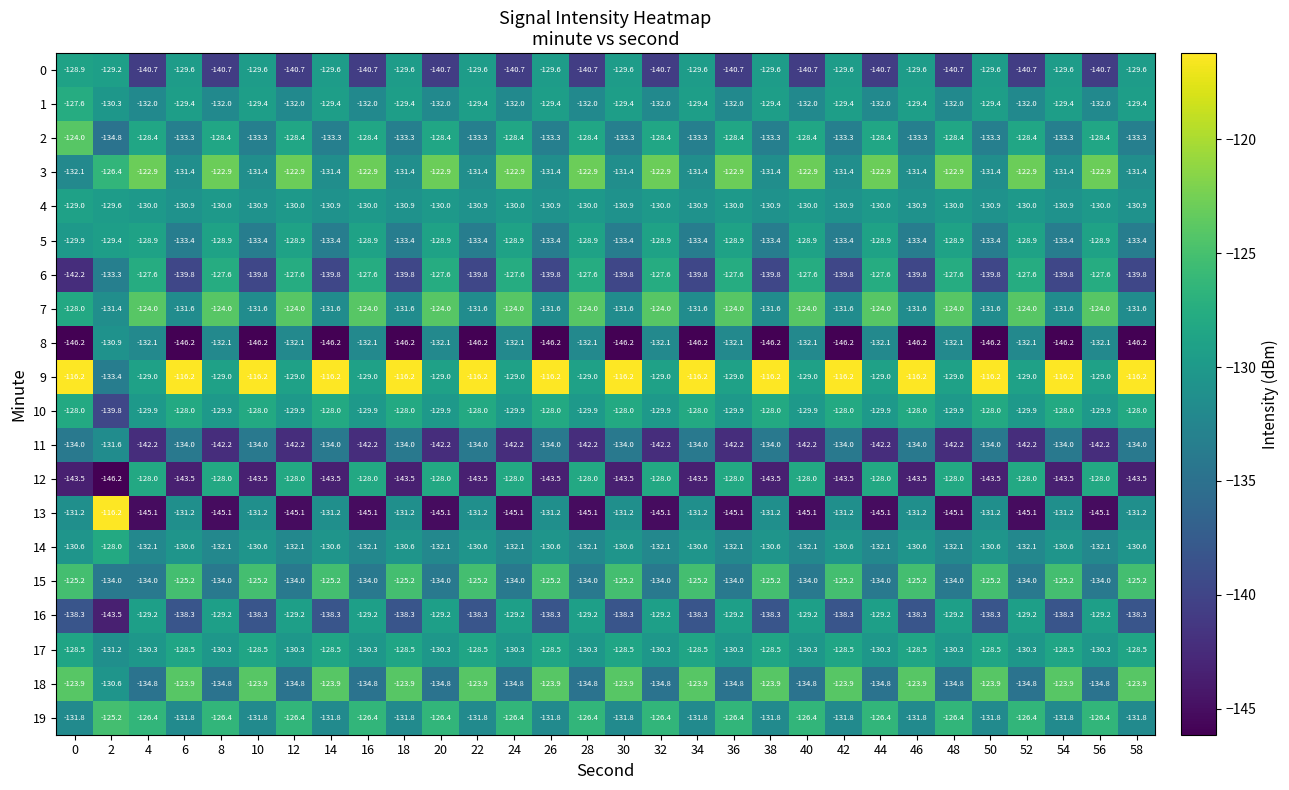

Is it true that 0 equals -140.7 at 48?

True